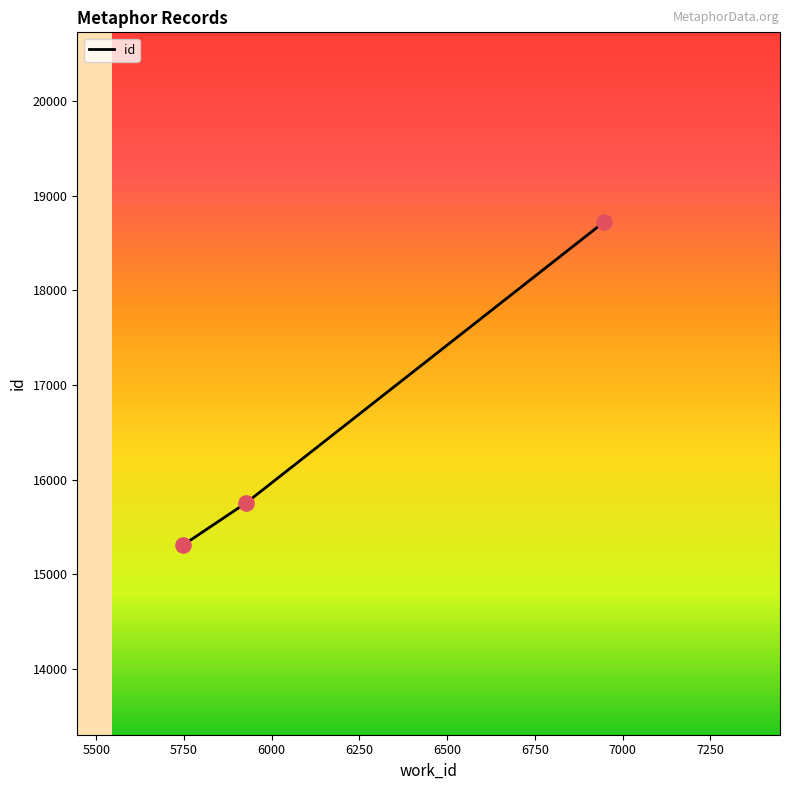

What is the greatest value displayed?

18726